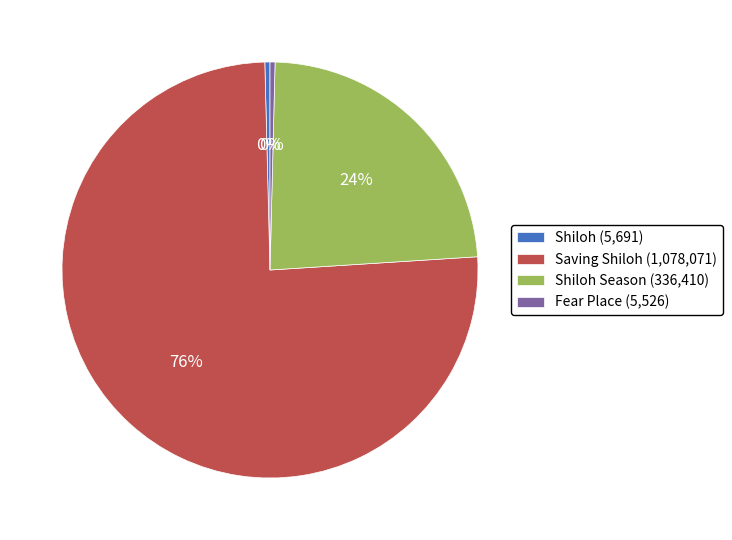

Is it true that Fear Place (5,526) is 0% of the pie?

True